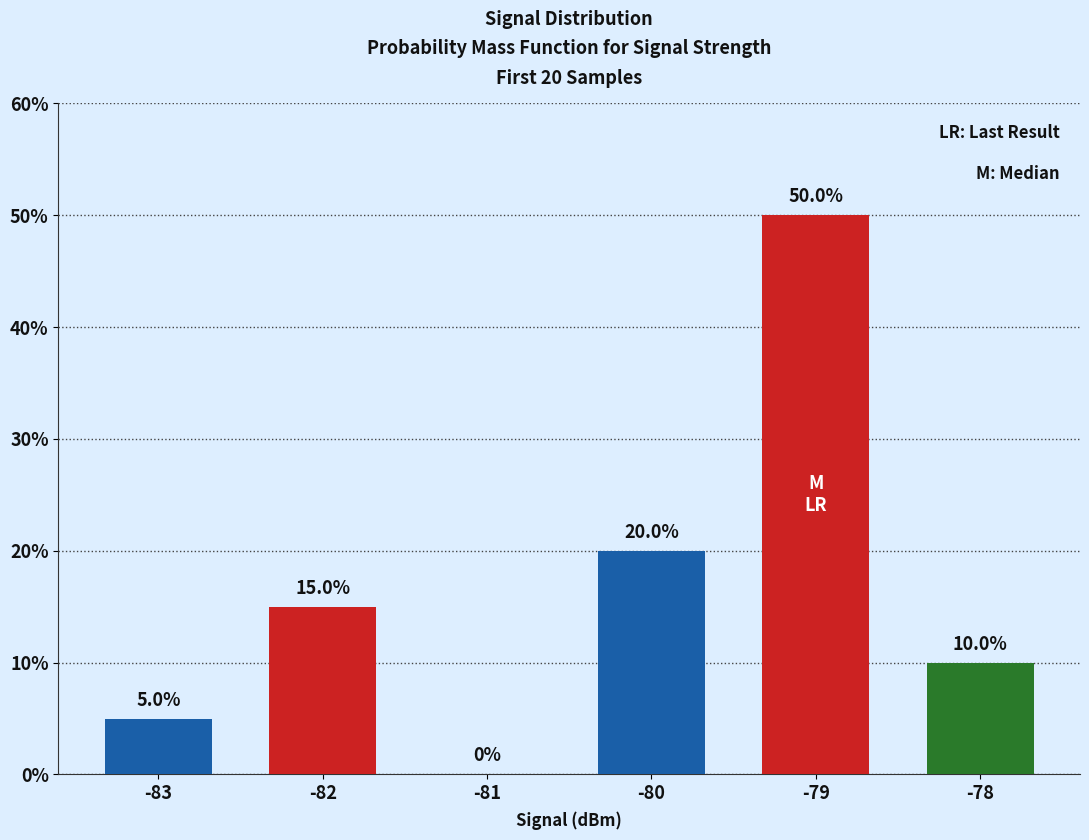

How many values are above zero?

5